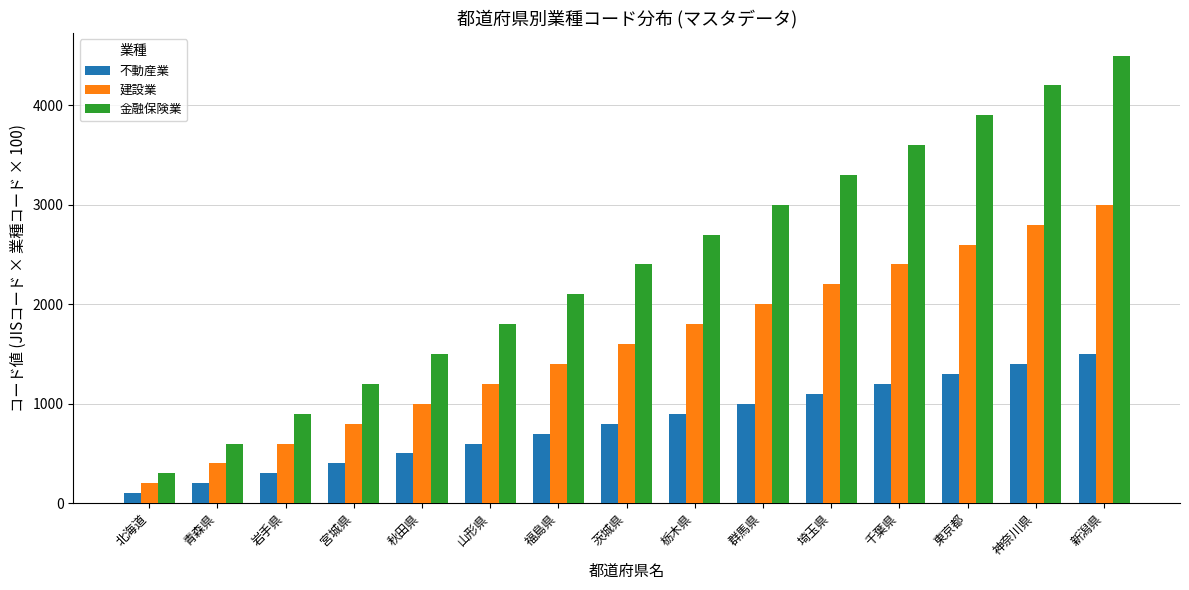

What is the difference between the highest and lowest values at 北海道?

200